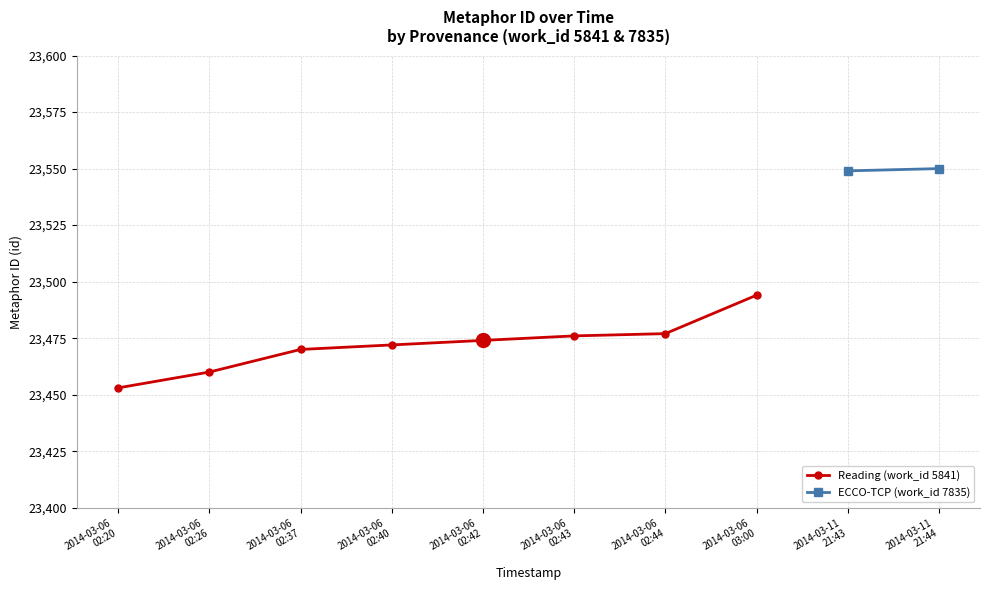

True or false: Reading (work_id 5841) has more than 2 interior local peaks.

False